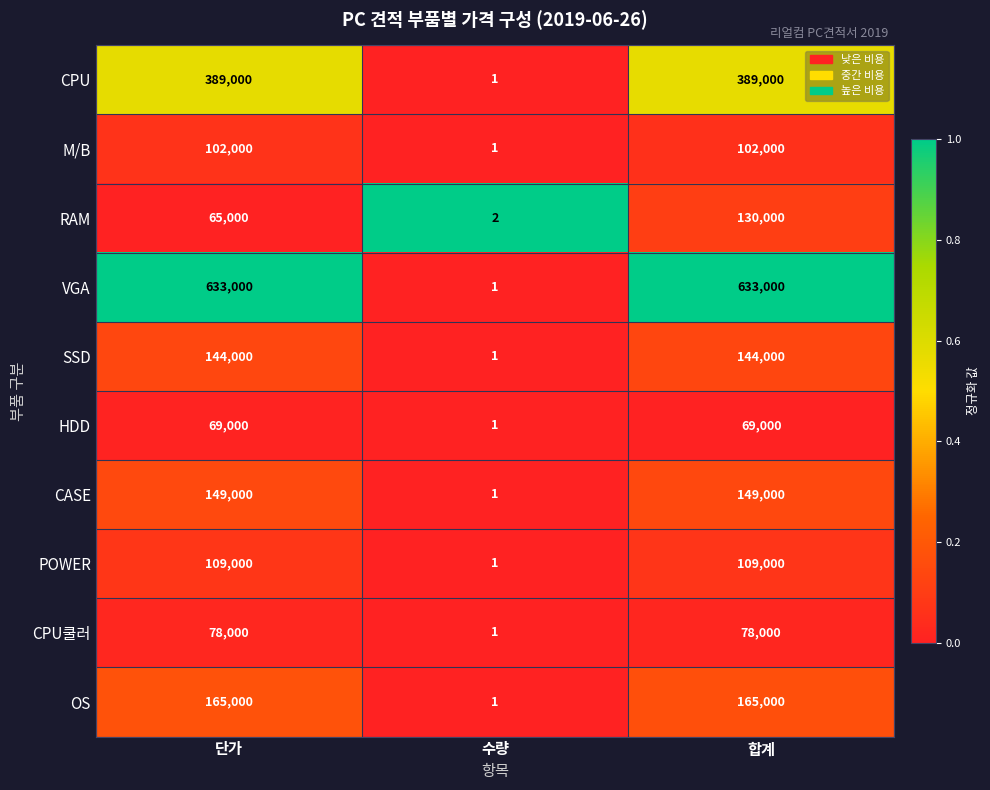

Which series changed the most between 단가 and 합계?

RAM